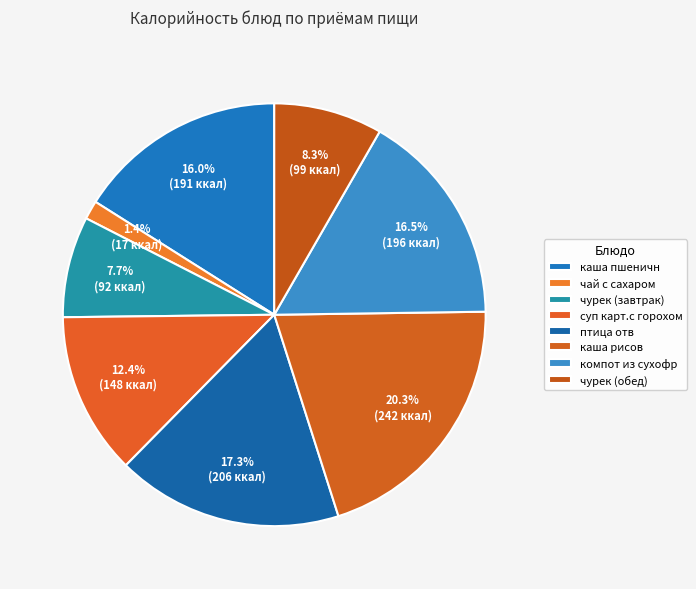

Does any single category account for the majority?

No